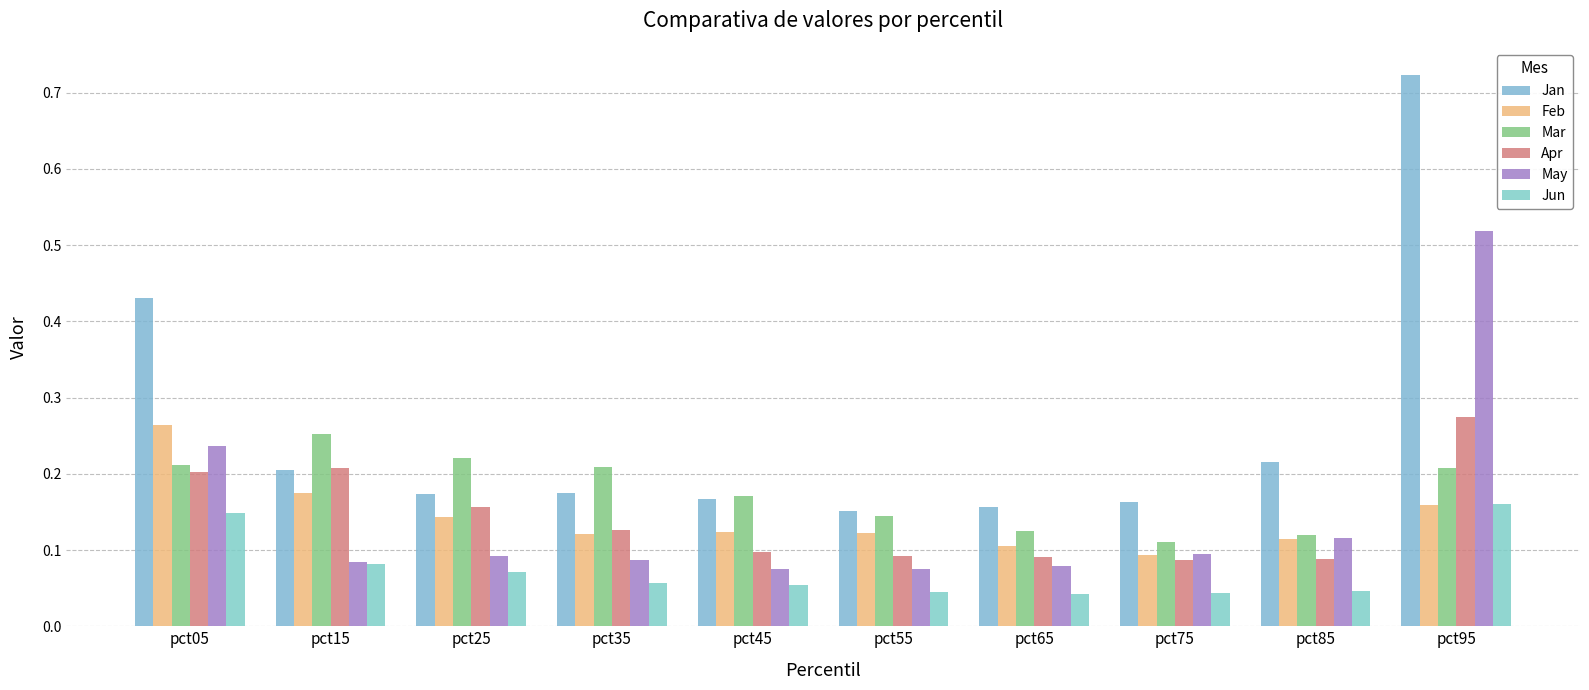

Which series changed the most between pct35 and pct65?

Mar